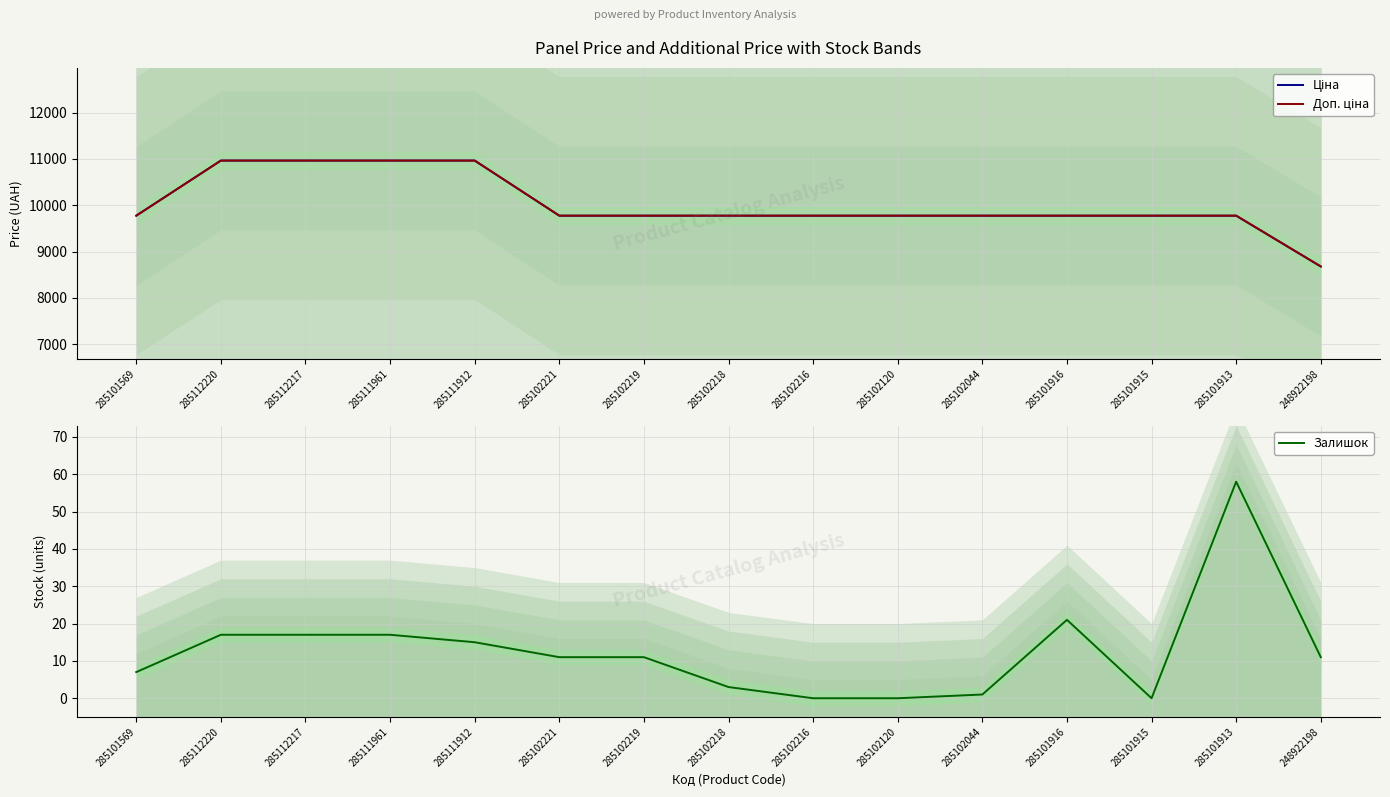

What is the sum of the Залишок values at 285102219 and 285101569?

18